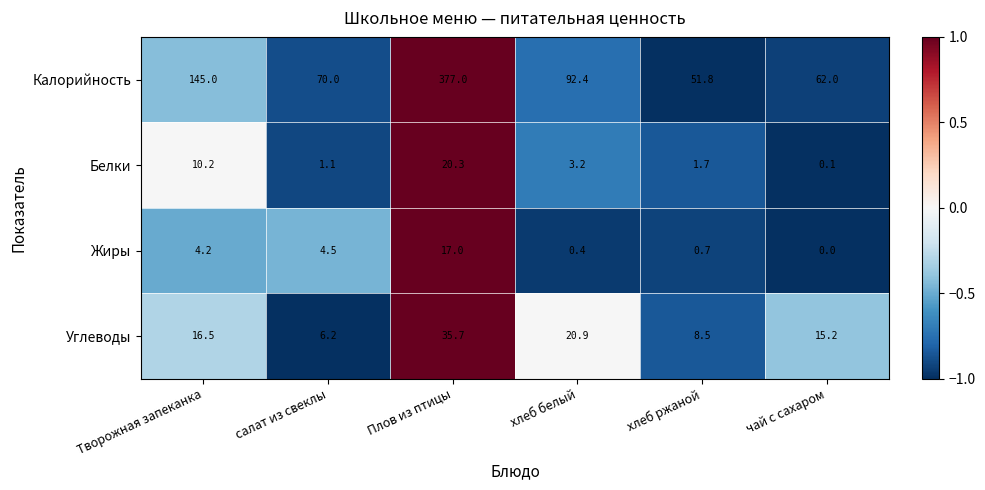

Rank the series at чай с сахаром from lowest to highest value.

Жиры, Белки, Углеводы, Калорийность